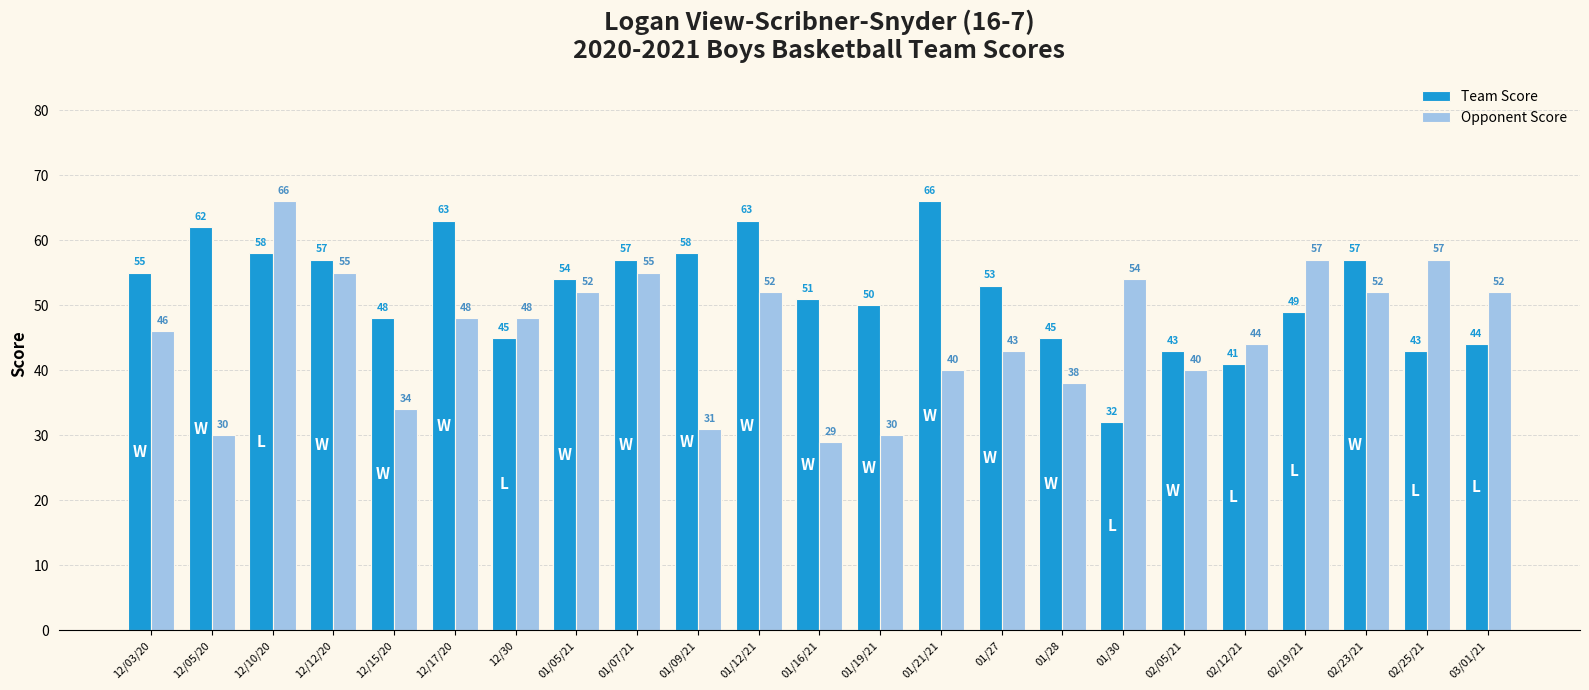

What is the maximum value shown in the chart?

66